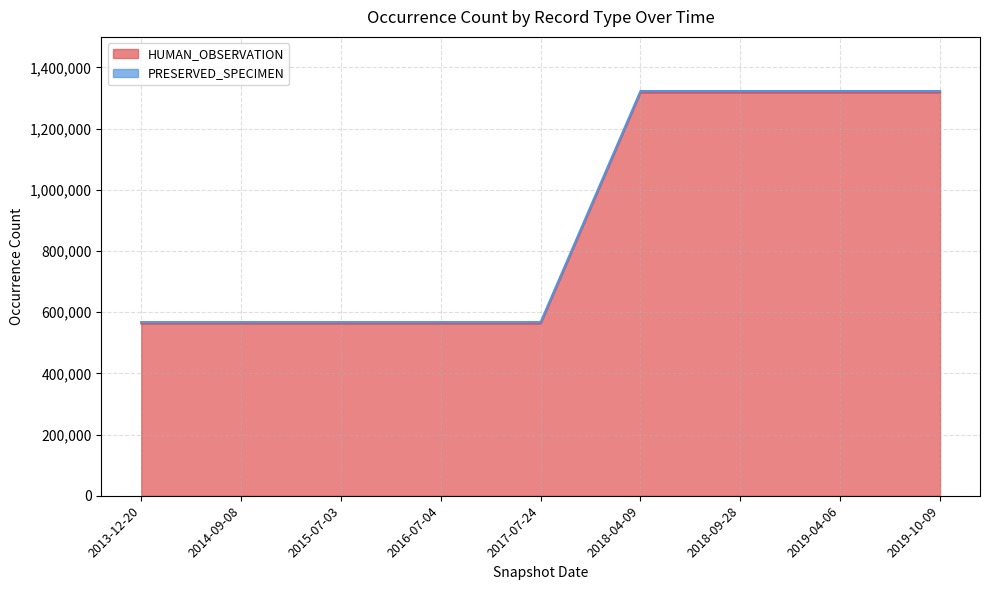

True or false: the data shows 1318613 at 2018-04-09.

True